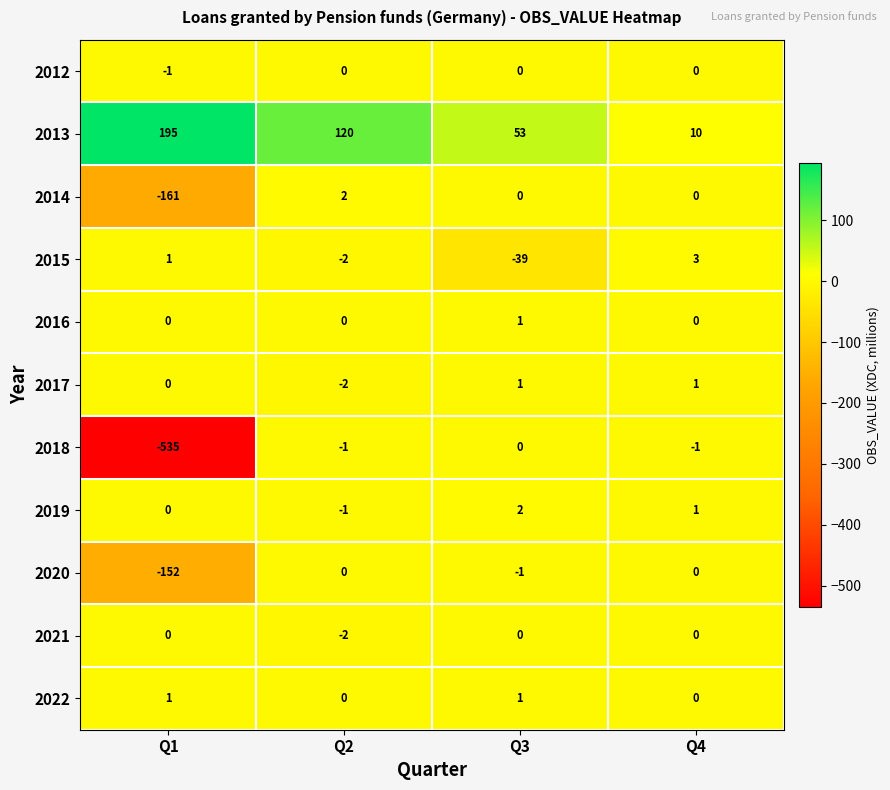

What is the smallest value displayed?

-535